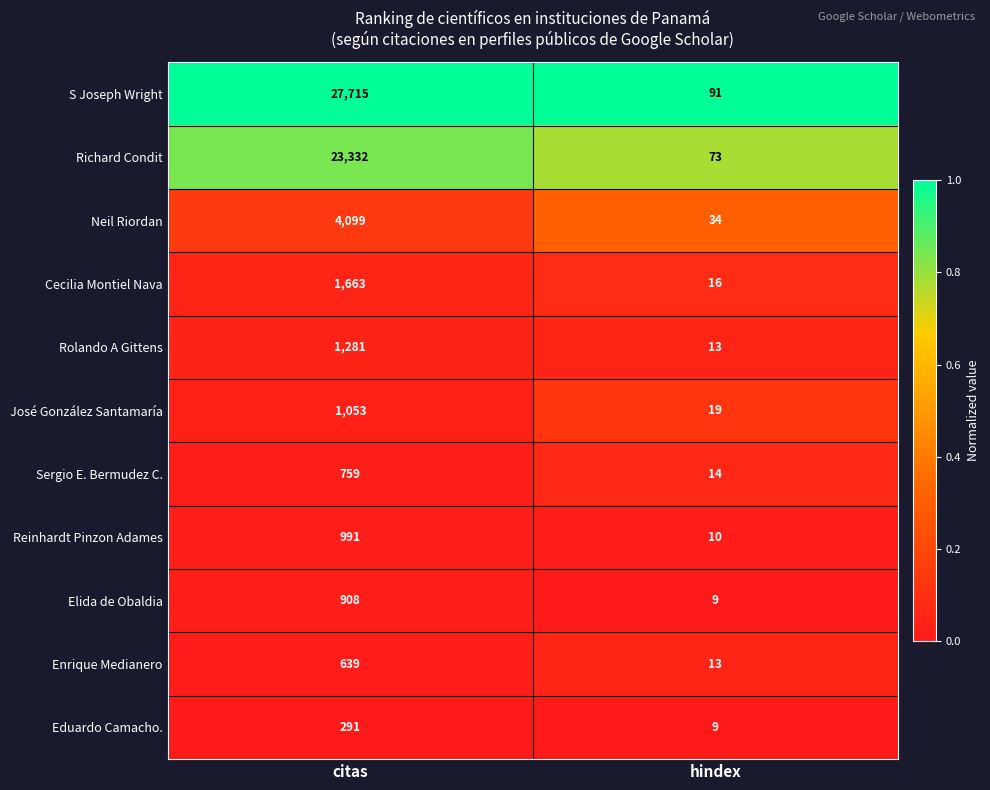

The value of José González Santamaría at citas is 677. True or false?

False